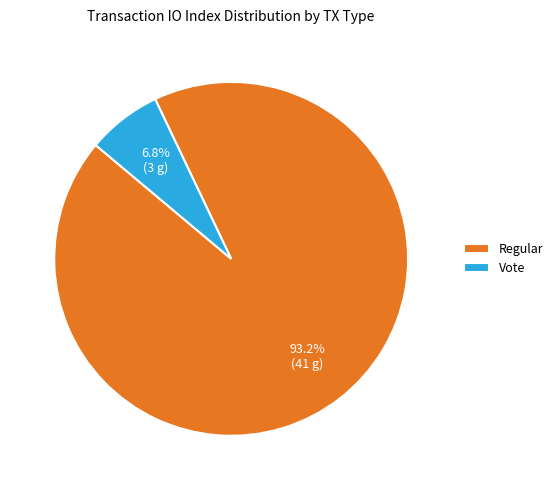

Rank the categories by value from highest to lowest.

Regular, Vote